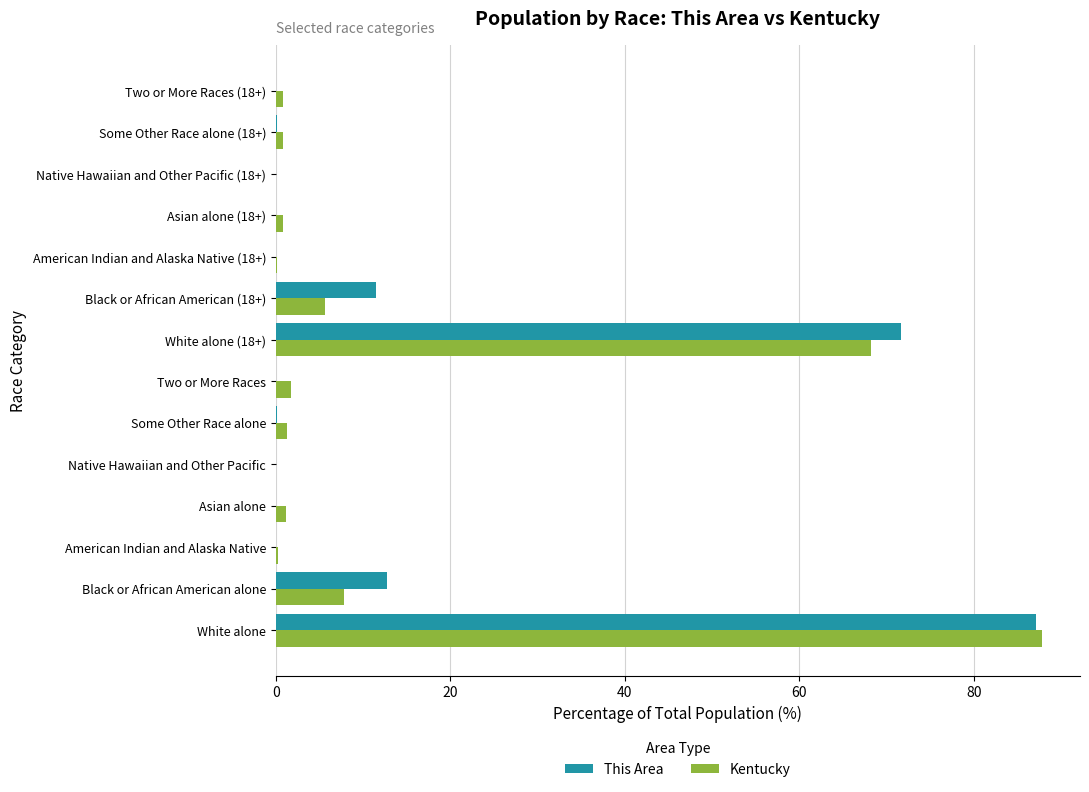

What is the average value of the Kentucky series?

12.6